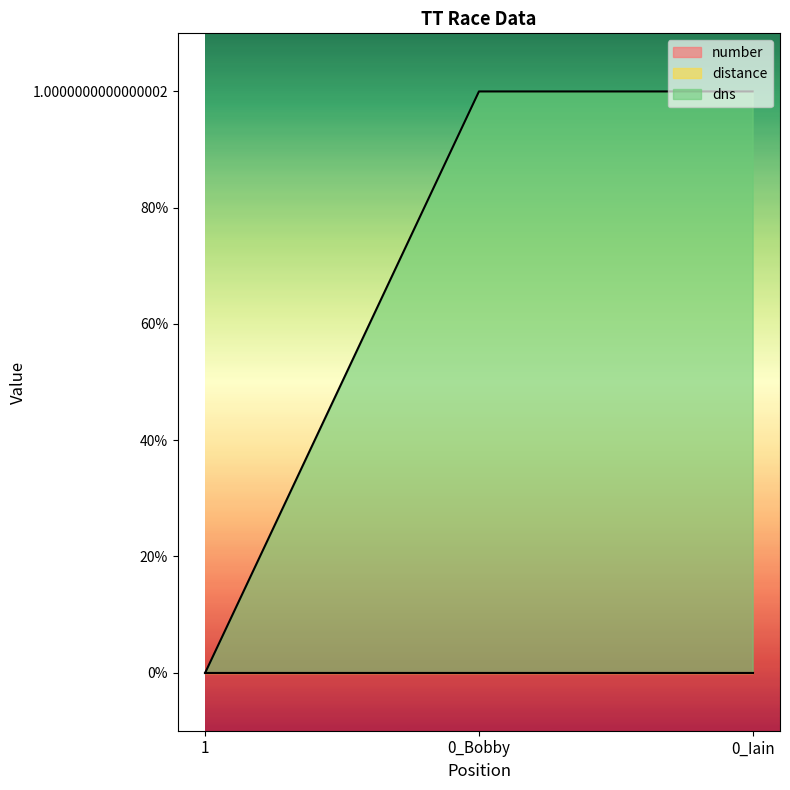

Does the chart display data point markers on the line(s)?

No